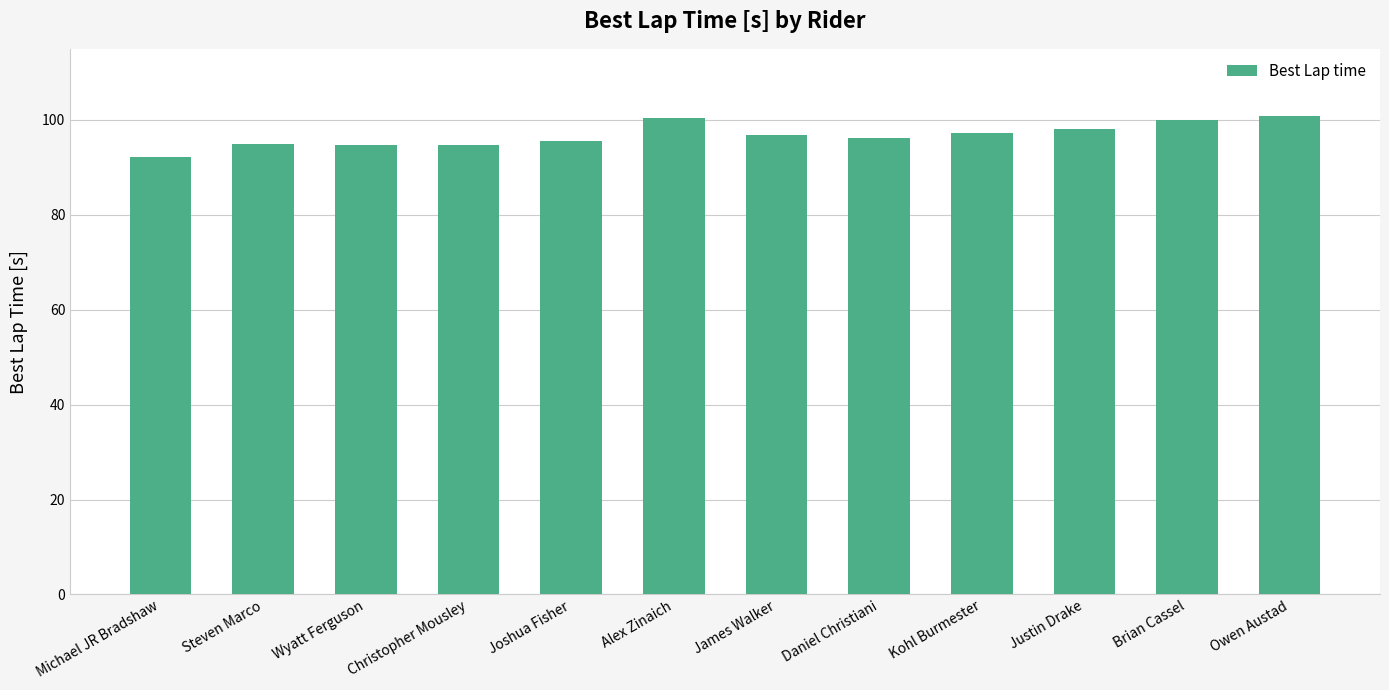

What is the label of the 2nd bar from the left?

Steven Marco